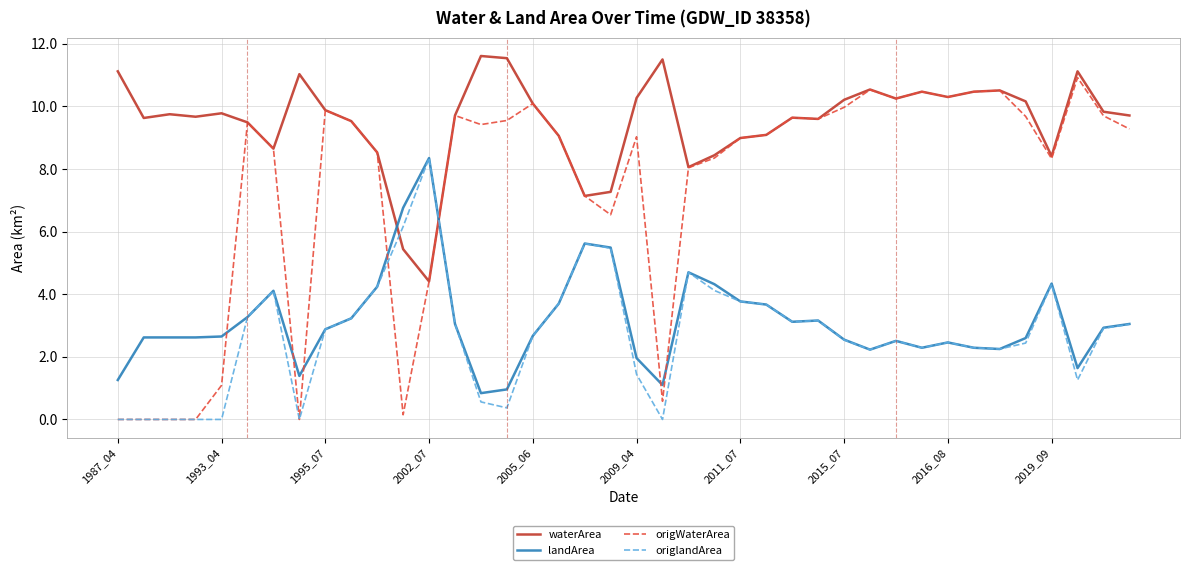

Which series has the largest total across all categories?

waterArea